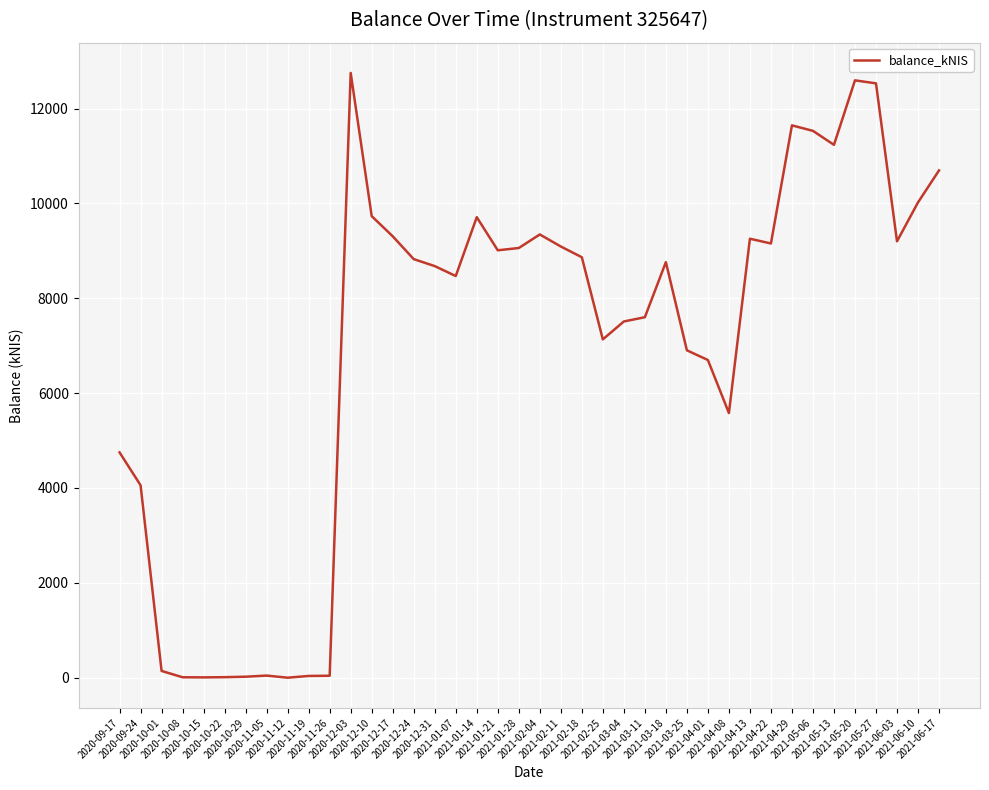

What is the difference between the maximum and minimum values?

12750.5